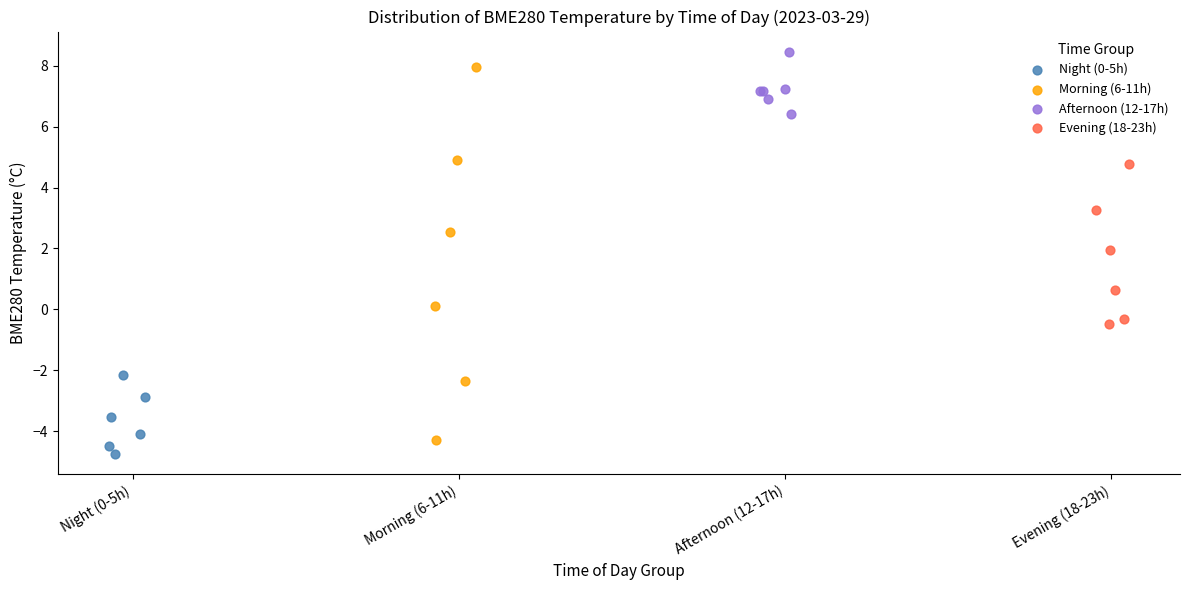

Which series has the widest spread of Y values?

Morning (6-11h)